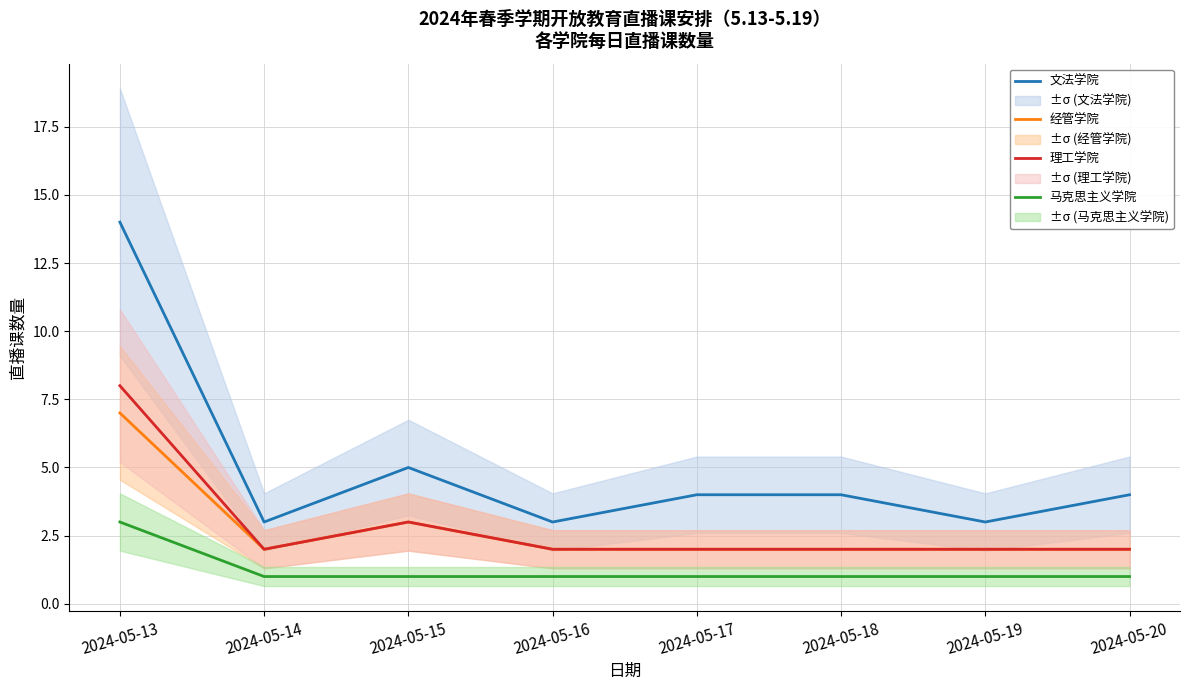

At which label is 马克思主义学院 closest to 2?

2024-05-13